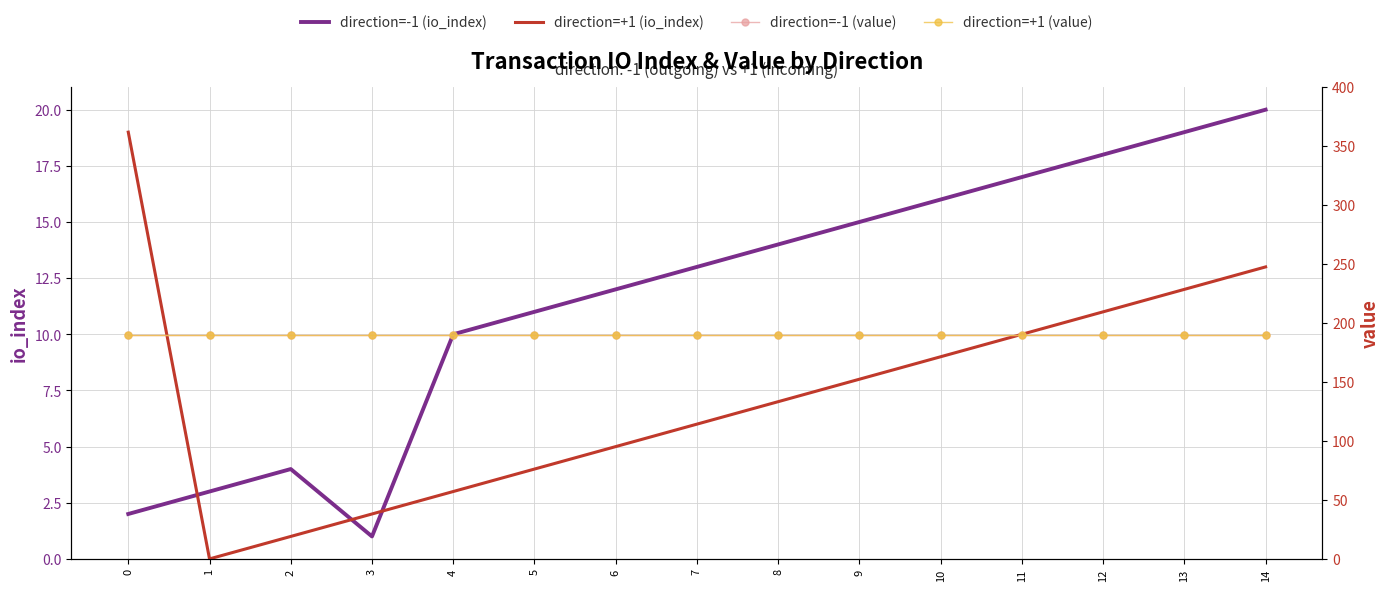

True or false: direction=+1 (io_index) has a value of 5.3 at 5.

False